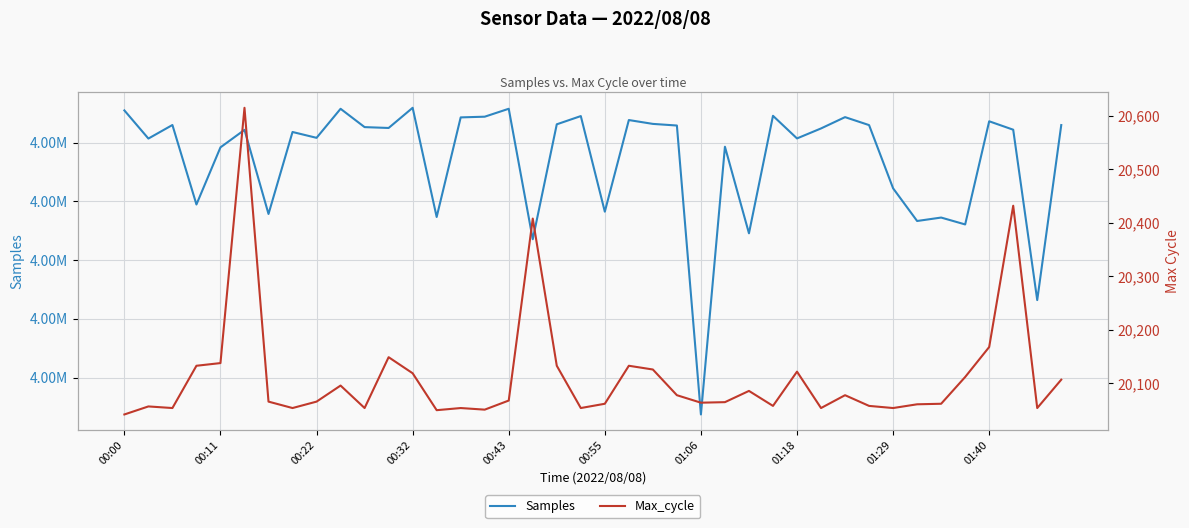

What are all the series names shown in the legend?

Samples, Max_cycle